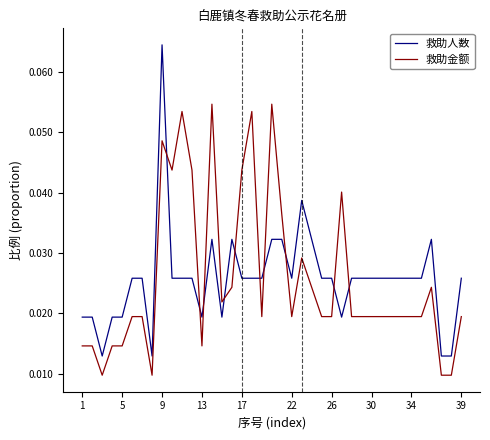

How many intersections are there between 救助人数 and 救助金额?

10